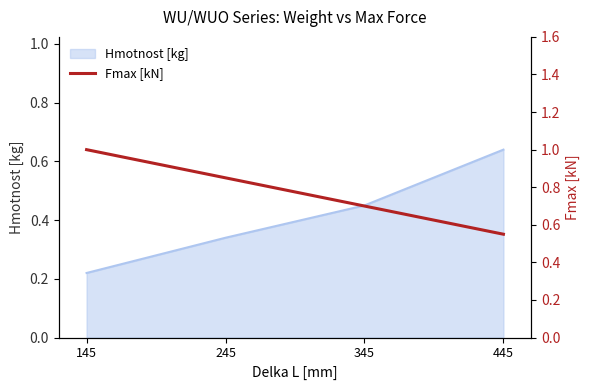

True or false: Hmotnost [kg] has more than 1 points higher than both neighbors.

False